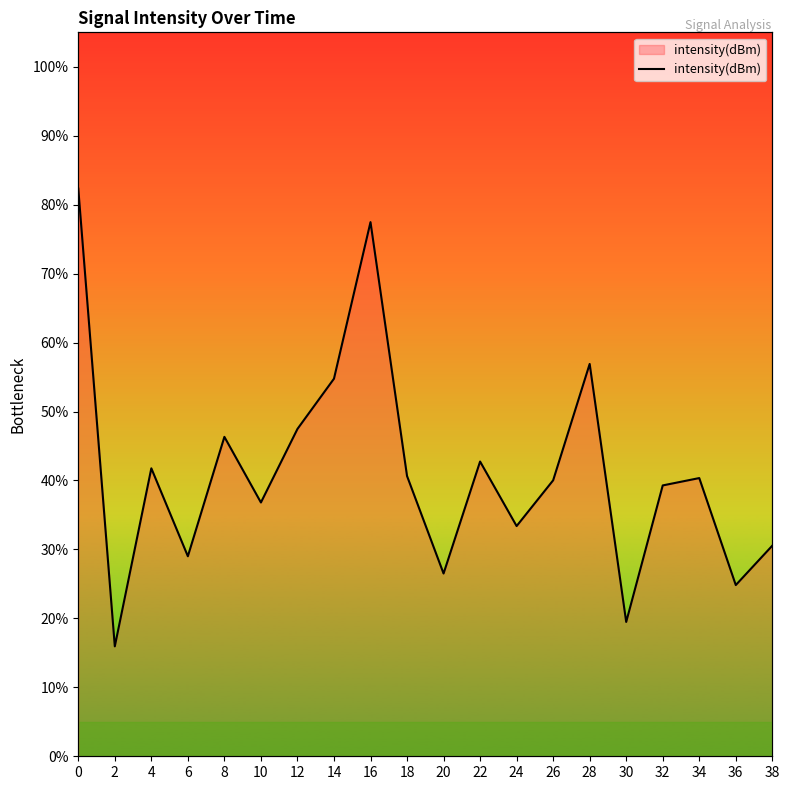

What is the maximum value shown in the chart?

82.3